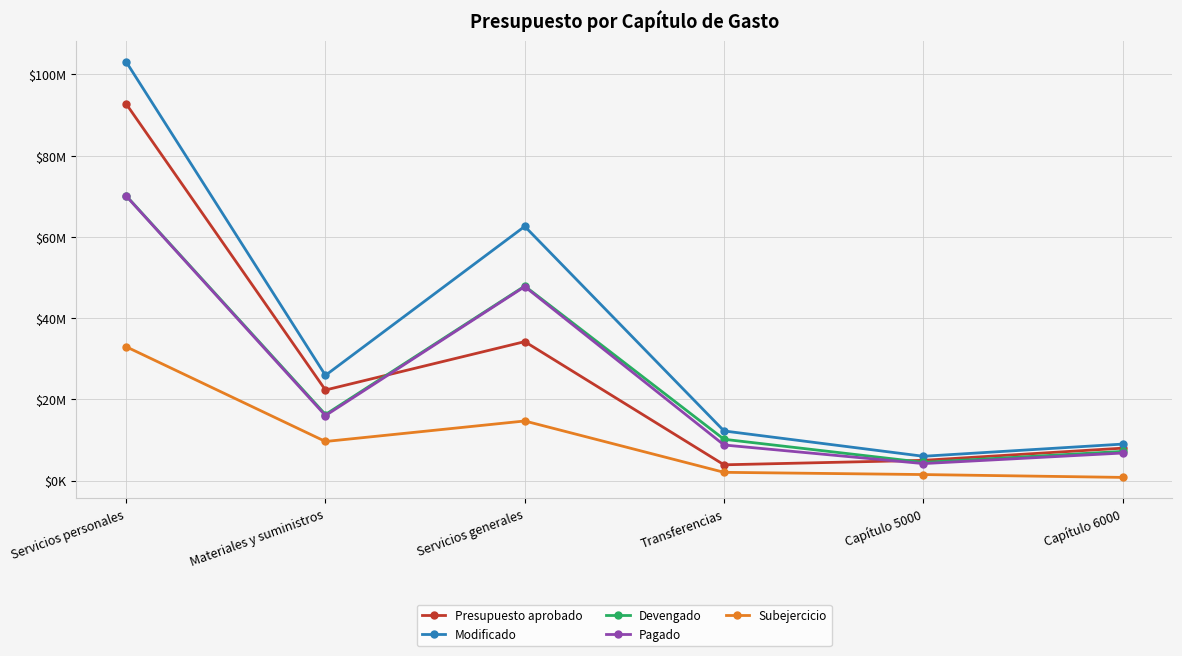

What is the difference between the highest and lowest values at Transferencias?

10184436.0